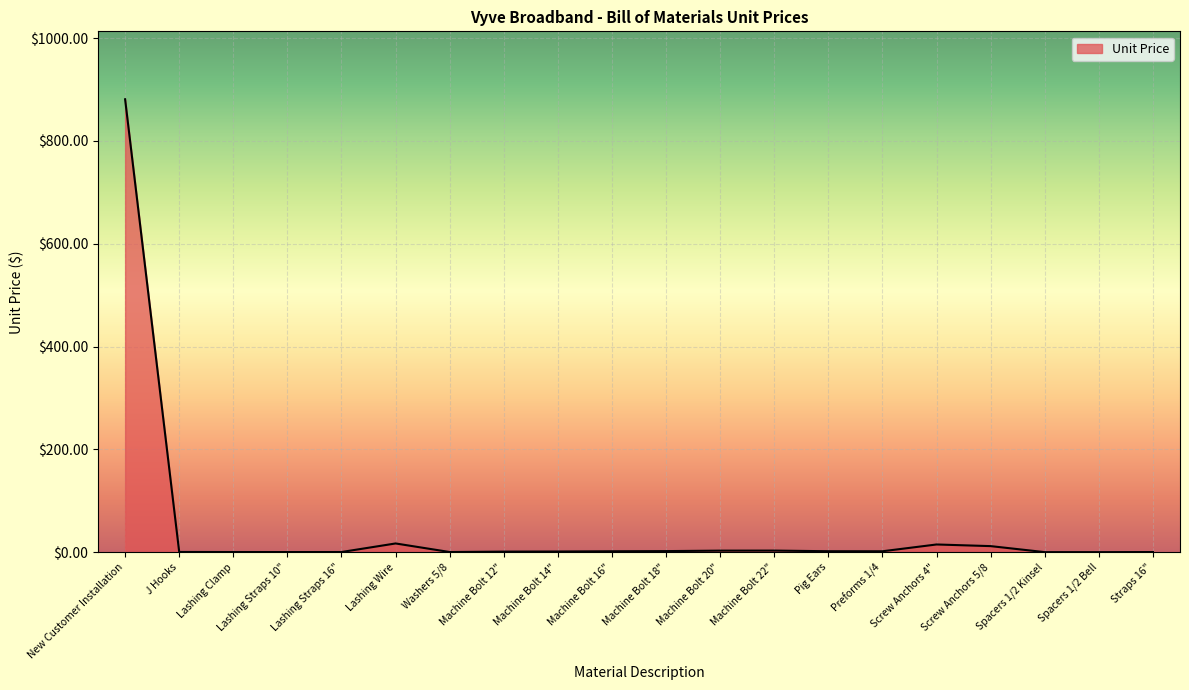

What is the difference between the maximum and minimum values?

881.0